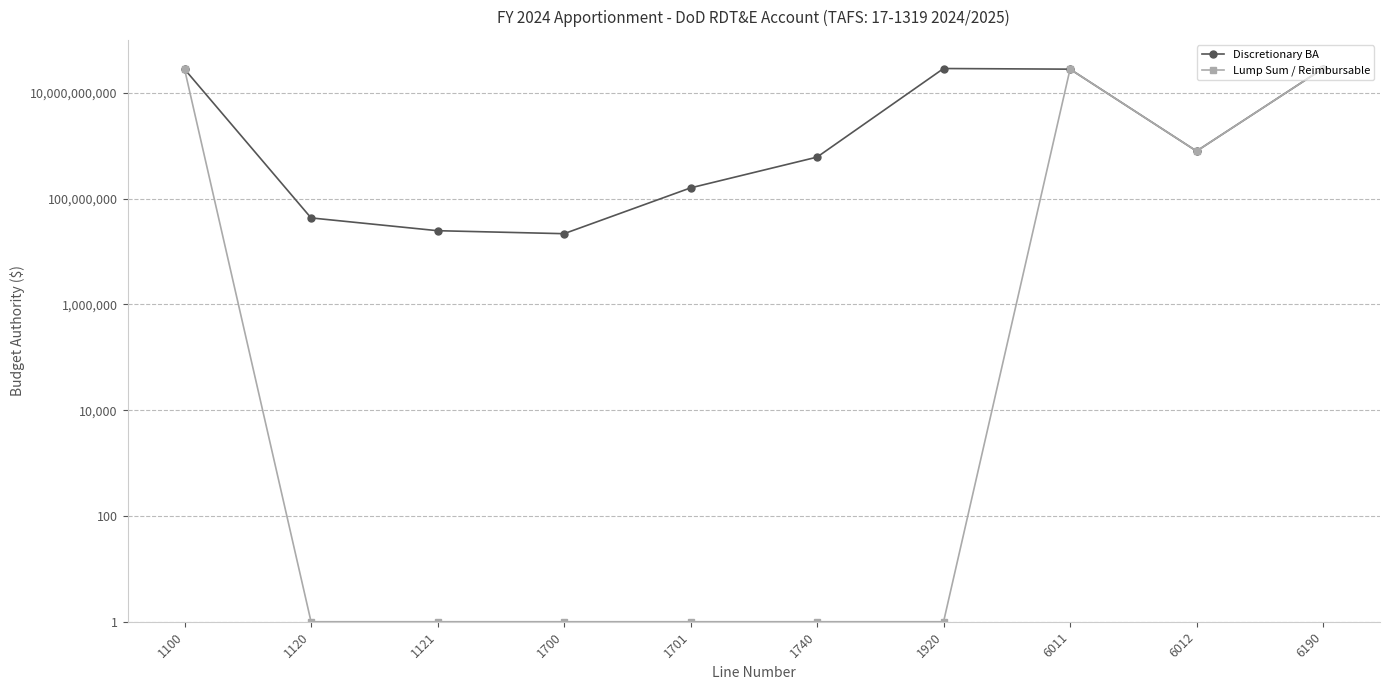

Which has a higher value, 1700 or 1120?

1120